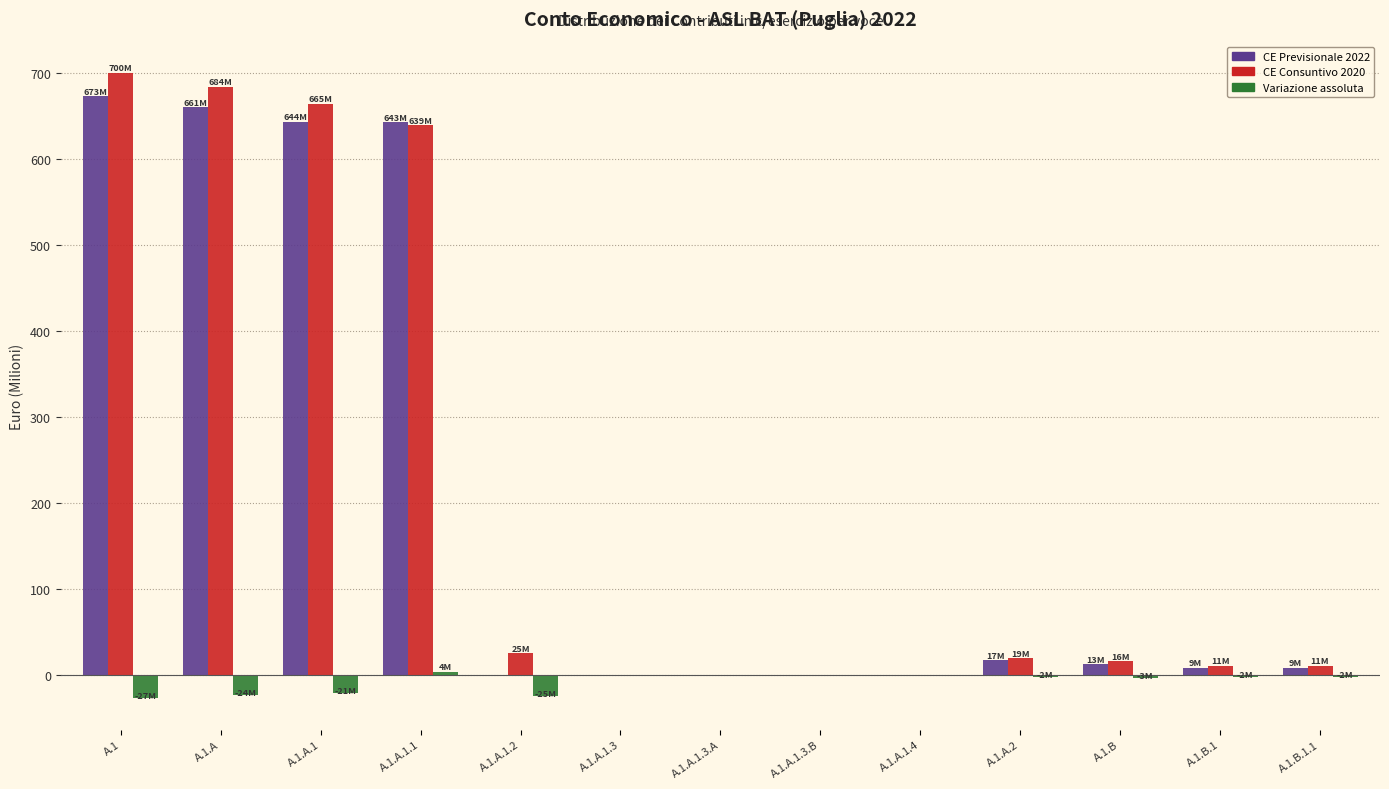

Which category has the highest value across all series?

A.1